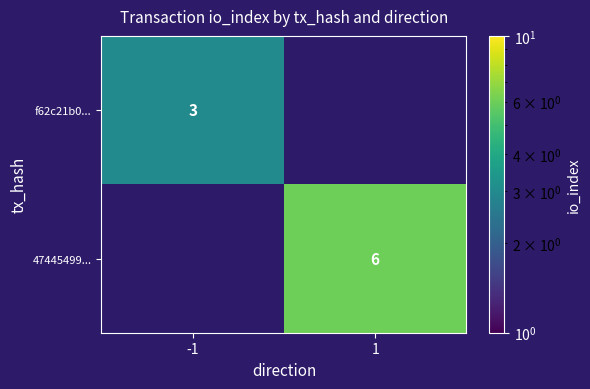

Between -1 and 1, which is larger?

1